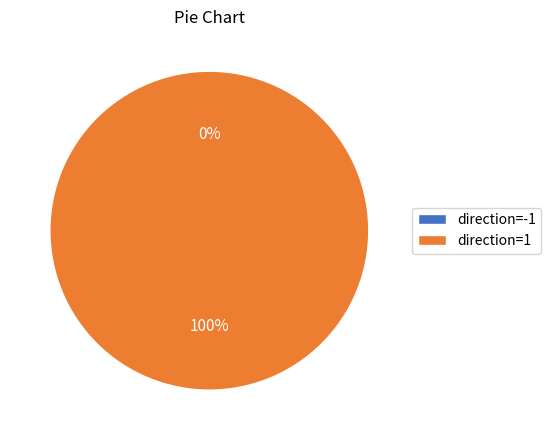

To the nearest percent, what is the difference between the largest and smallest slice percentages?

100%